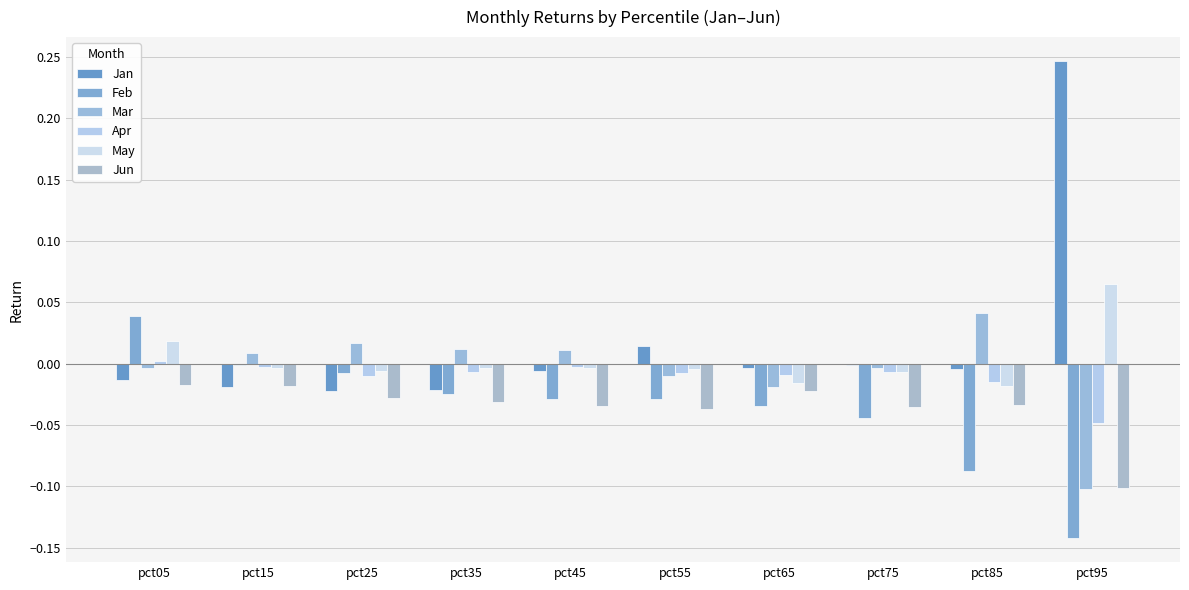

Reading left to right, extract all data points from this chart.

Jan: -0.0	-0.0	-0.0	-0.0	-0.0	0.0	-0.0	-0.0	-0.0	0.2
Feb: 0.0	-0.0	-0.0	-0.0	-0.0	-0.0	-0.0	-0.0	-0.1	-0.1
Mar: -0.0	0.0	0.0	0.0	0.0	-0.0	-0.0	-0.0	0.0	-0.1
Apr: 0.0	-0.0	-0.0	-0.0	-0.0	-0.0	-0.0	-0.0	-0.0	-0.0
May: 0.0	-0.0	-0.0	-0.0	-0.0	-0.0	-0.0	-0.0	-0.0	0.1
Jun: -0.0	-0.0	-0.0	-0.0	-0.0	-0.0	-0.0	-0.0	-0.0	-0.1